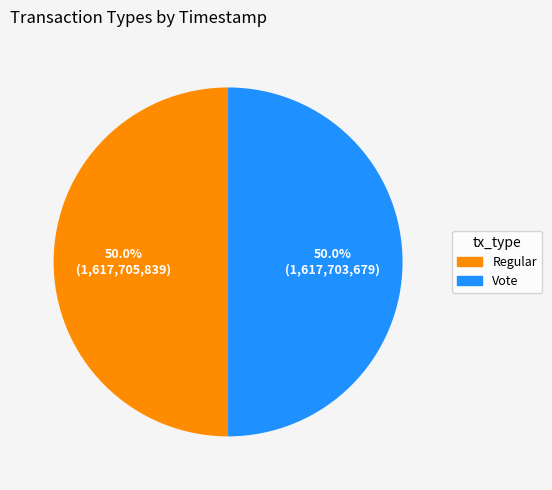

What is the ratio of the value at Vote to the value at Regular?

1.0